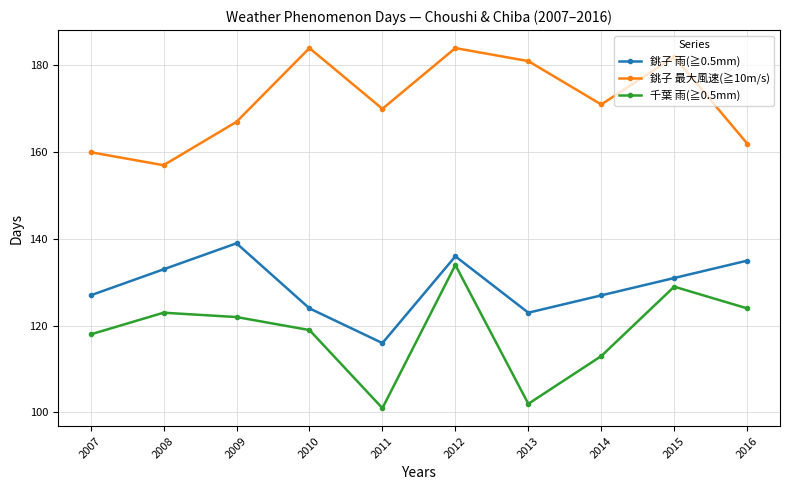

Reading right to left, transcribe all the data shown in this chart.

銚子 雨(≧0.5mm): 135	131	127	123	136	116	124	139	133	127
銚子 最大風速(≧10m/s): 162	182	171	181	184	170	184	167	157	160
千葉 雨(≧0.5mm): 124	129	113	102	134	101	119	122	123	118